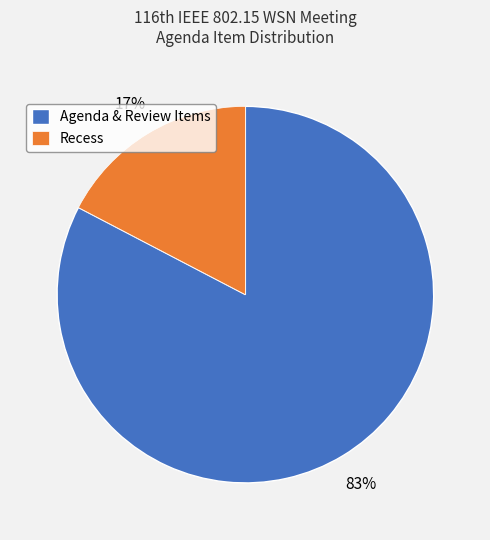

Which has a higher value, Agenda & Review Items or Recess?

Agenda & Review Items